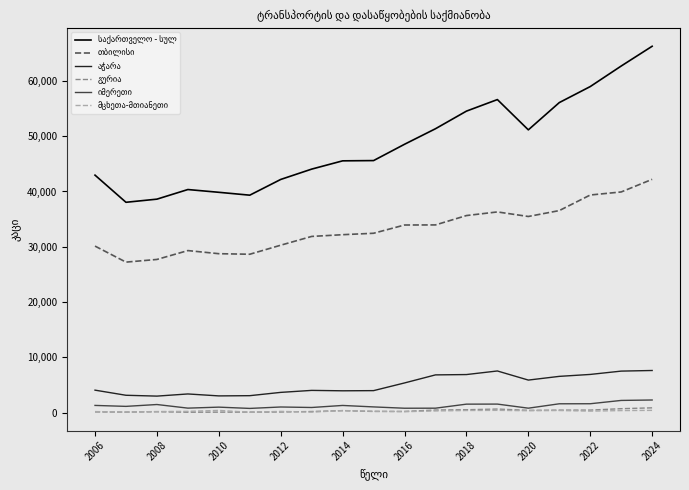

What is the maximum value shown in the chart?

66272.7